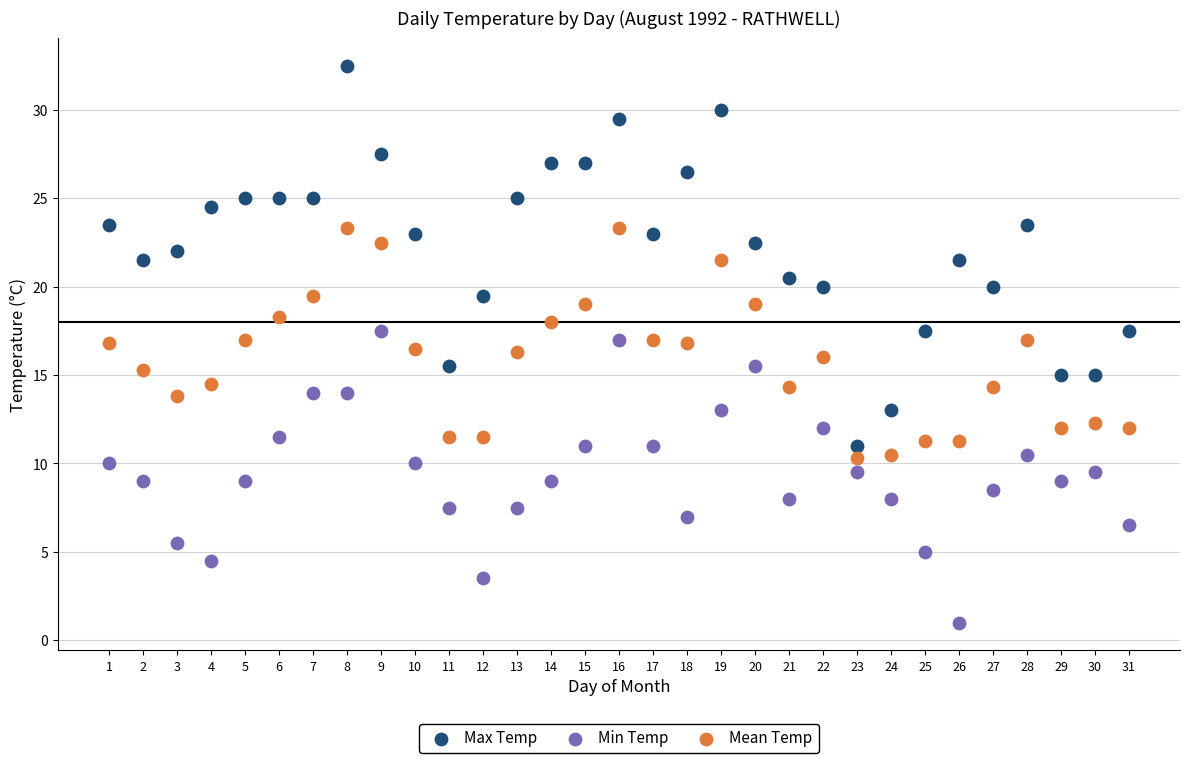

Across all data points, what is the range of X values (max minus min)?

30.0